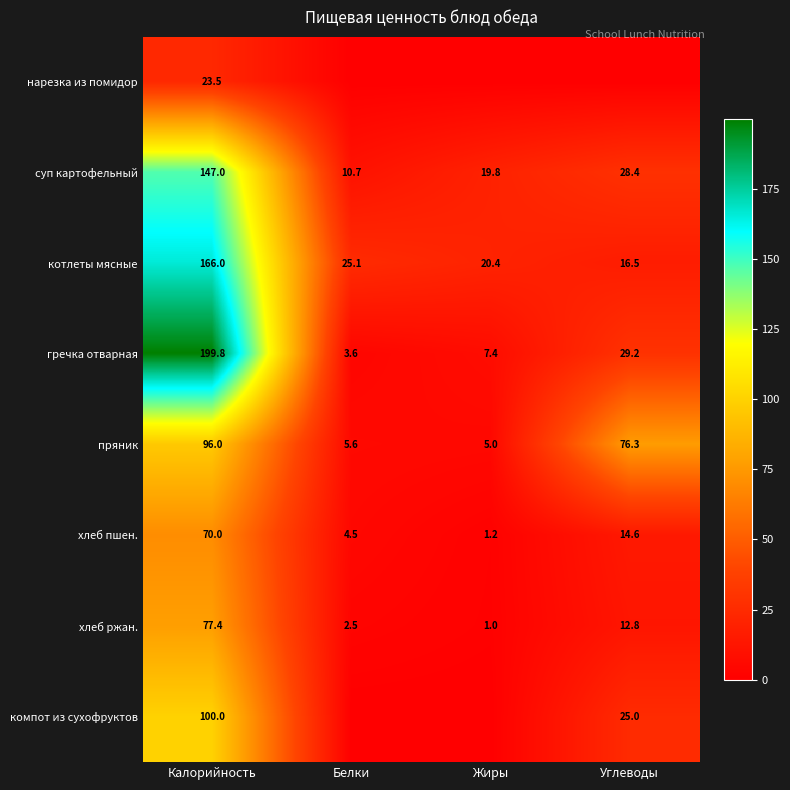

Is it true that нарезка из помидор equals 9.5 at Калорийность?

False